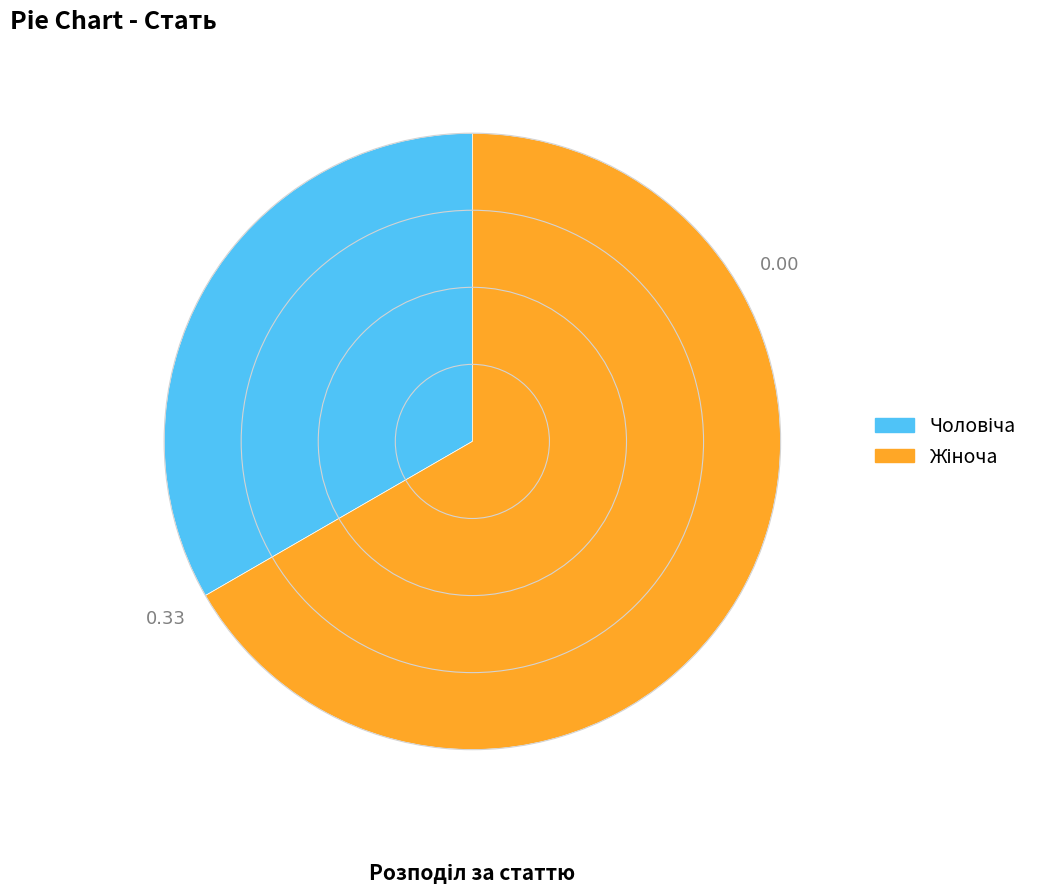

Does any single category account for the majority?

Yes